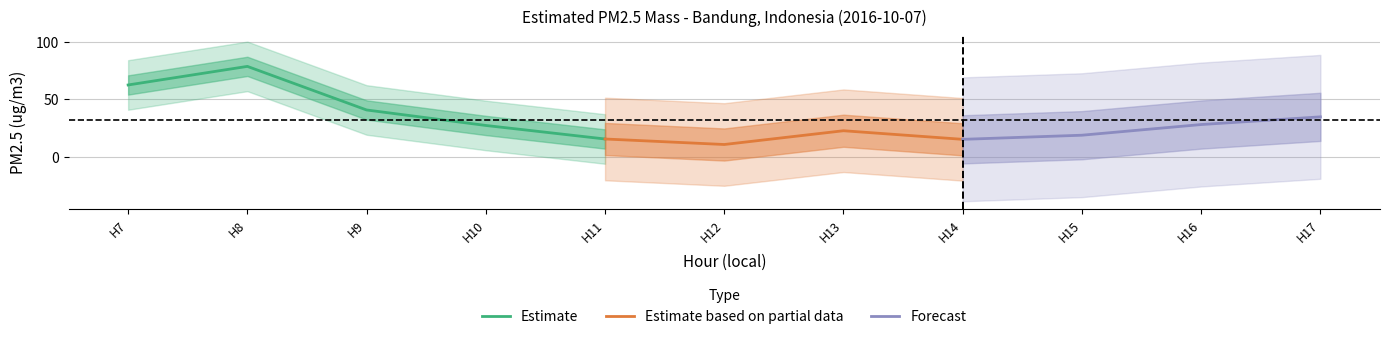

The value at 9 is 40.6. True or false?

True